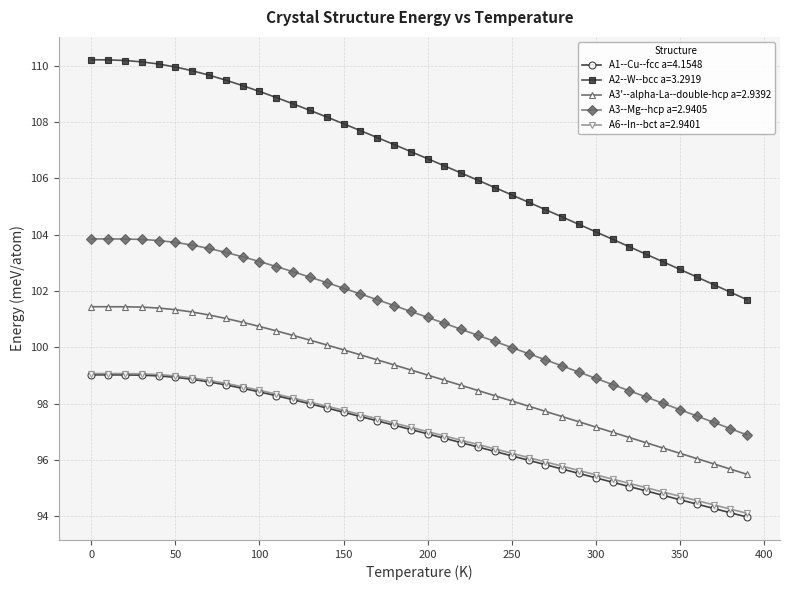

What is the value of the A1--Cu--fcc a=4.1548 point at the 29th from the left?

95.7